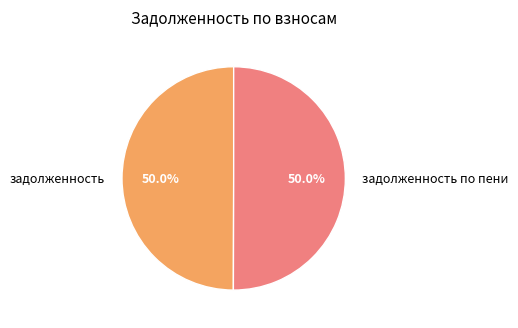

Approximately how many times larger is the value at задолженность по пени compared to задолженность?

1.0